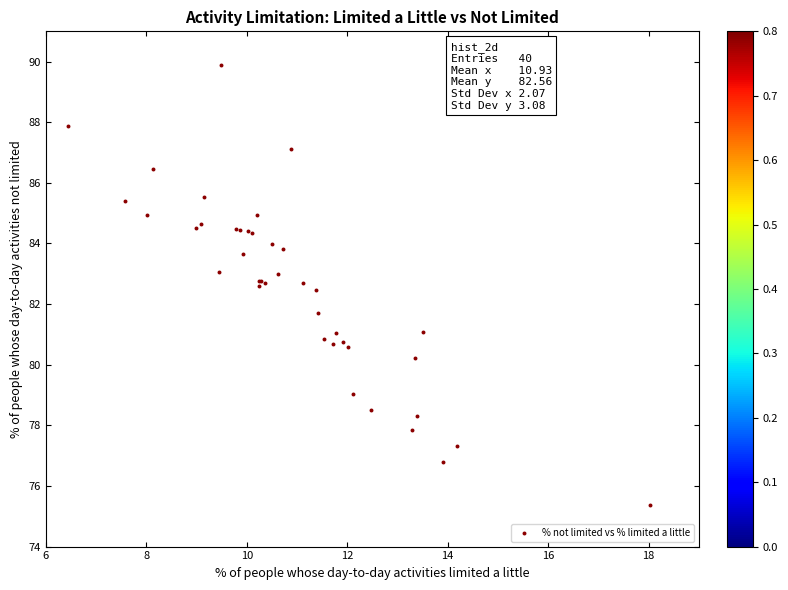

What Y value in the scatter plot is closest to 82?

81.7